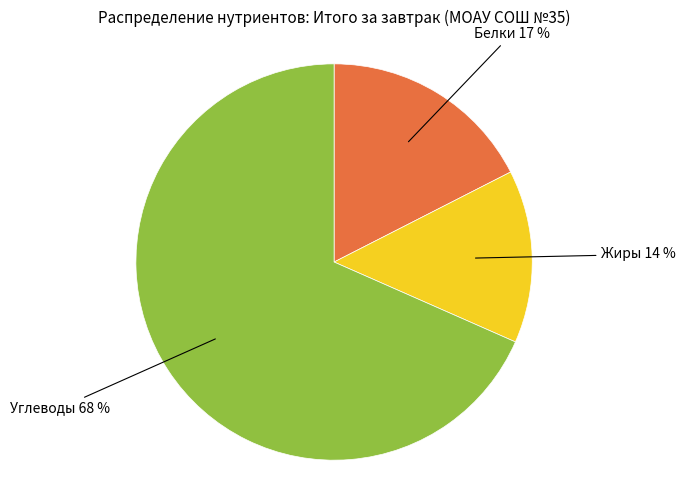

To the nearest percent, what is the average slice percentage?

33%